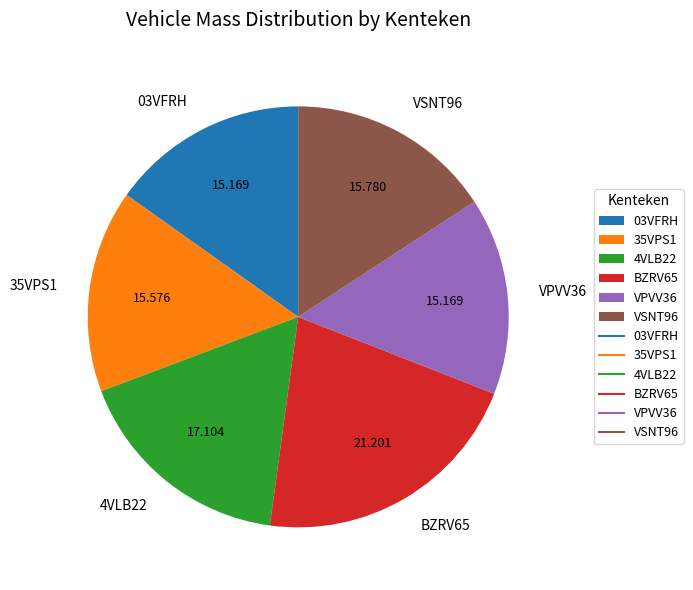

Do VPVV36 and BZRV65 together represent more than half of the pie?

No